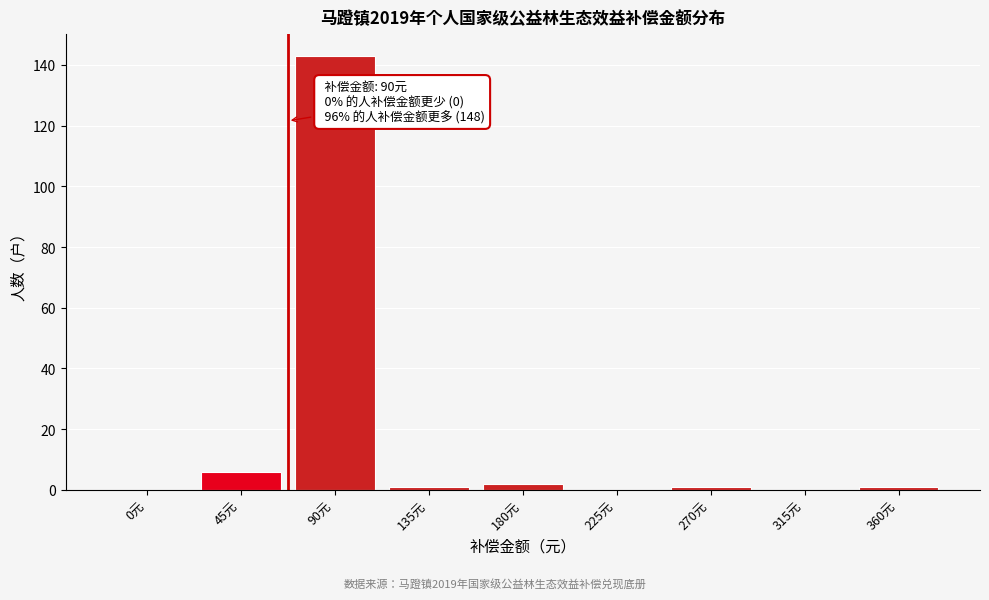

Reading right to left, transcribe all the data shown in this chart.

360元=1	315元=0	270元=1	225元=0	180元=2	135元=1	90元=143	45元=6	0元=0